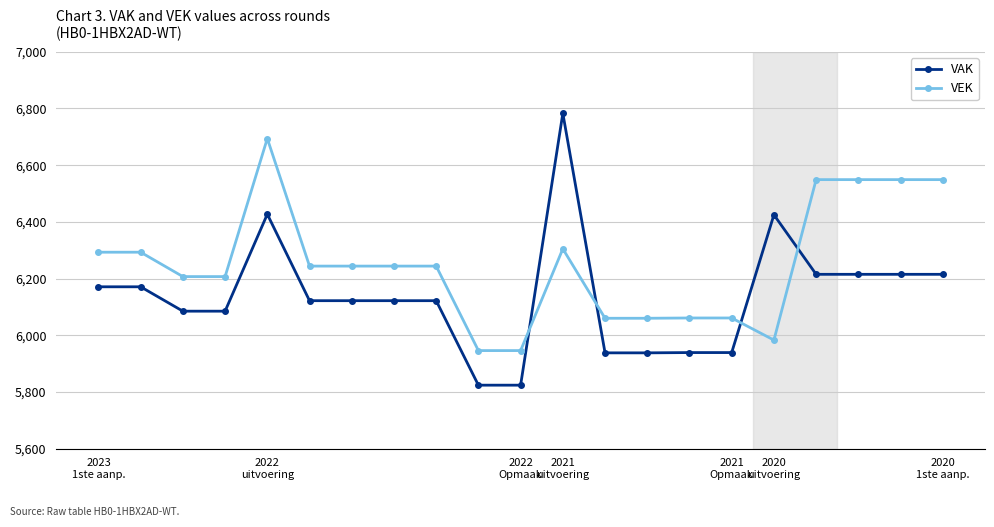

How many intersections are there between VAK and VEK?

4